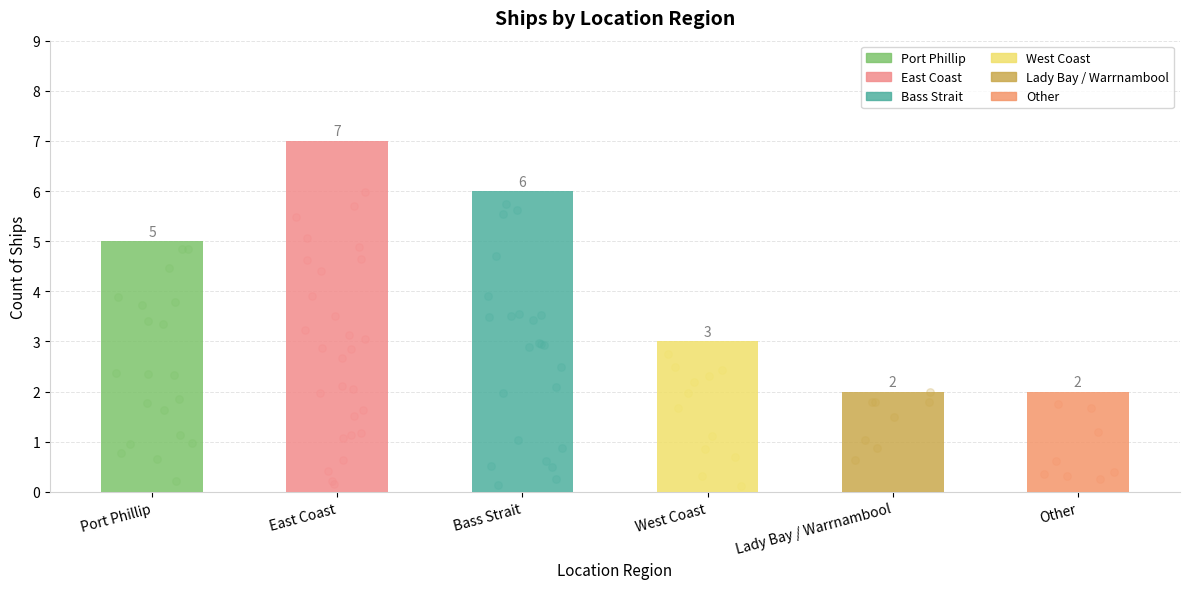

Approximately how many times larger is the value at Other compared to West Coast?

0.7